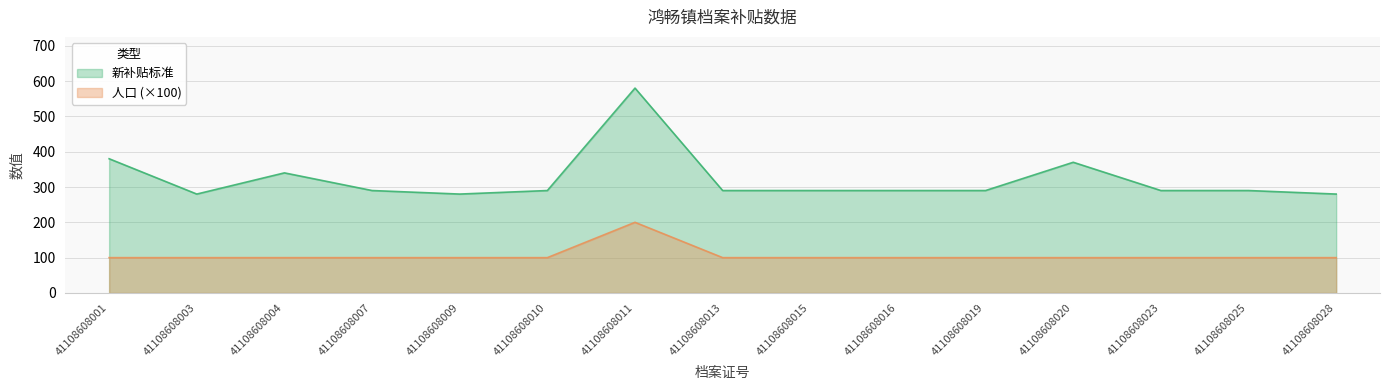

Reading right to left, list all the values displayed in this chart.

新补贴标准: 41108608028=280	41108608025=290	41108608023=290	41108608020=370	41108608019=290	41108608016=290	41108608015=290	41108608013=290	41108608011=580	41108608010=290	41108608009=280	41108608007=290	41108608004=340	41108608003=280	41108608001=380
人口: 41108608028=100	41108608025=100	41108608023=100	41108608020=100	41108608019=100	41108608016=100	41108608015=100	41108608013=100	41108608011=200	41108608010=100	41108608009=100	41108608007=100	41108608004=100	41108608003=100	41108608001=100